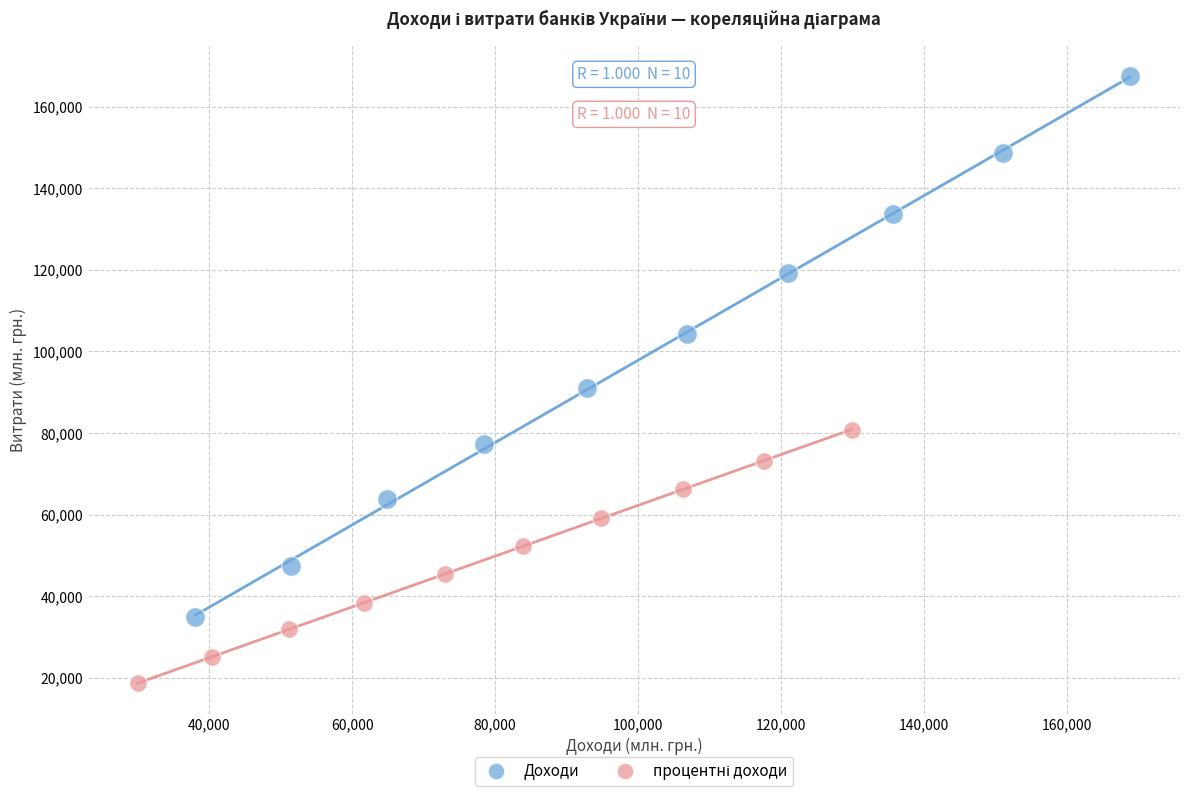

Which series has the largest Y range (max minus min)?

Доходи